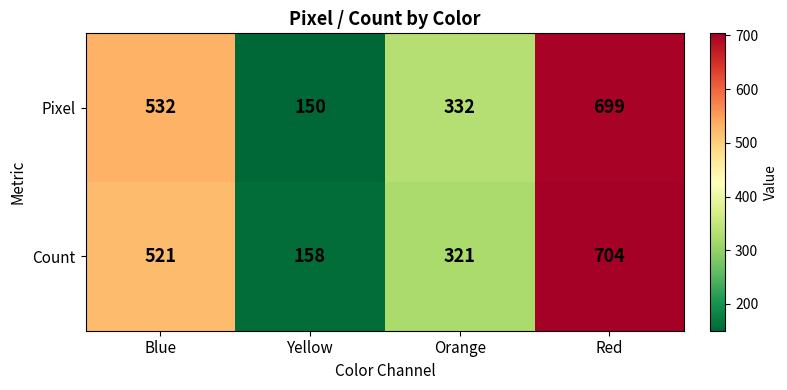

What is the approximate value of Count at Blue, to the nearest 10?

520